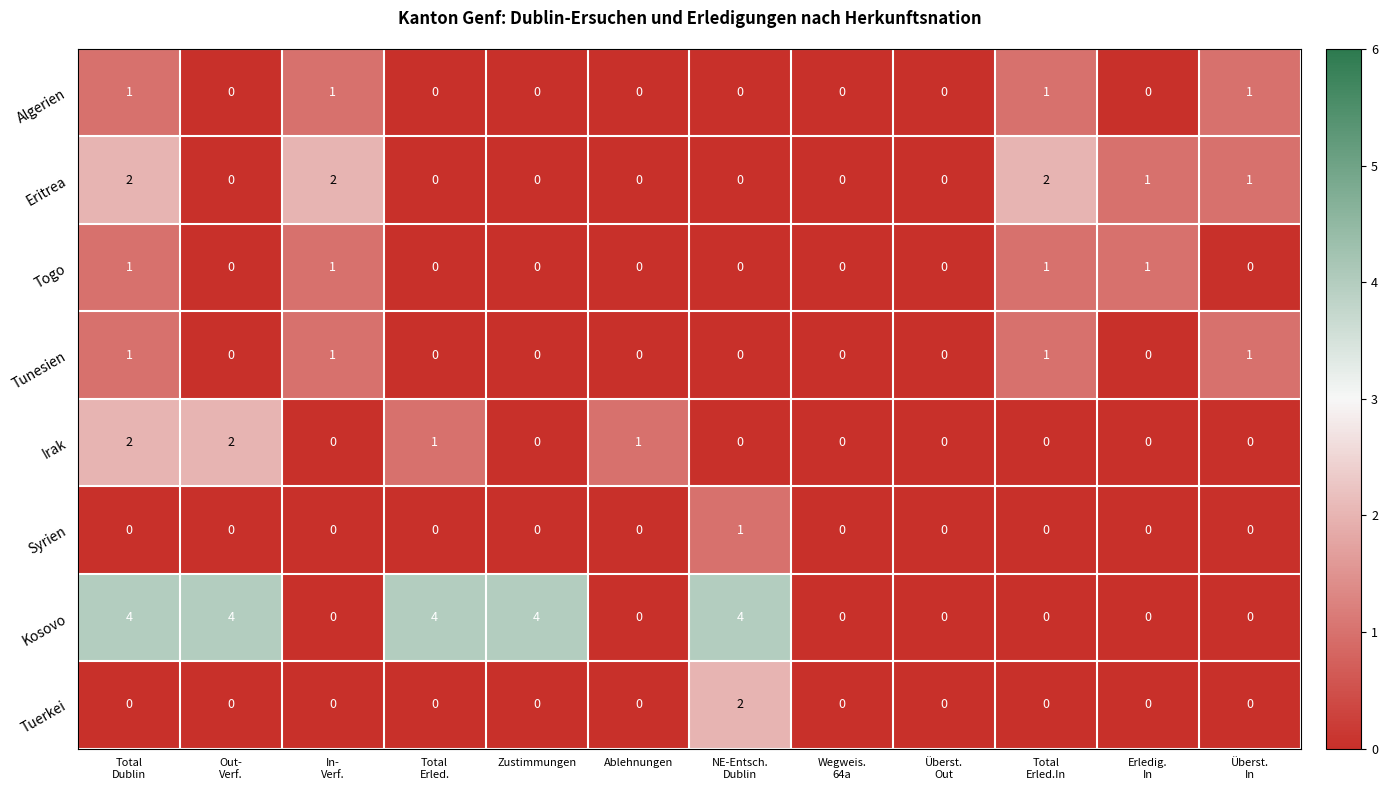

At how many categories does at least one series exceed 3?

5